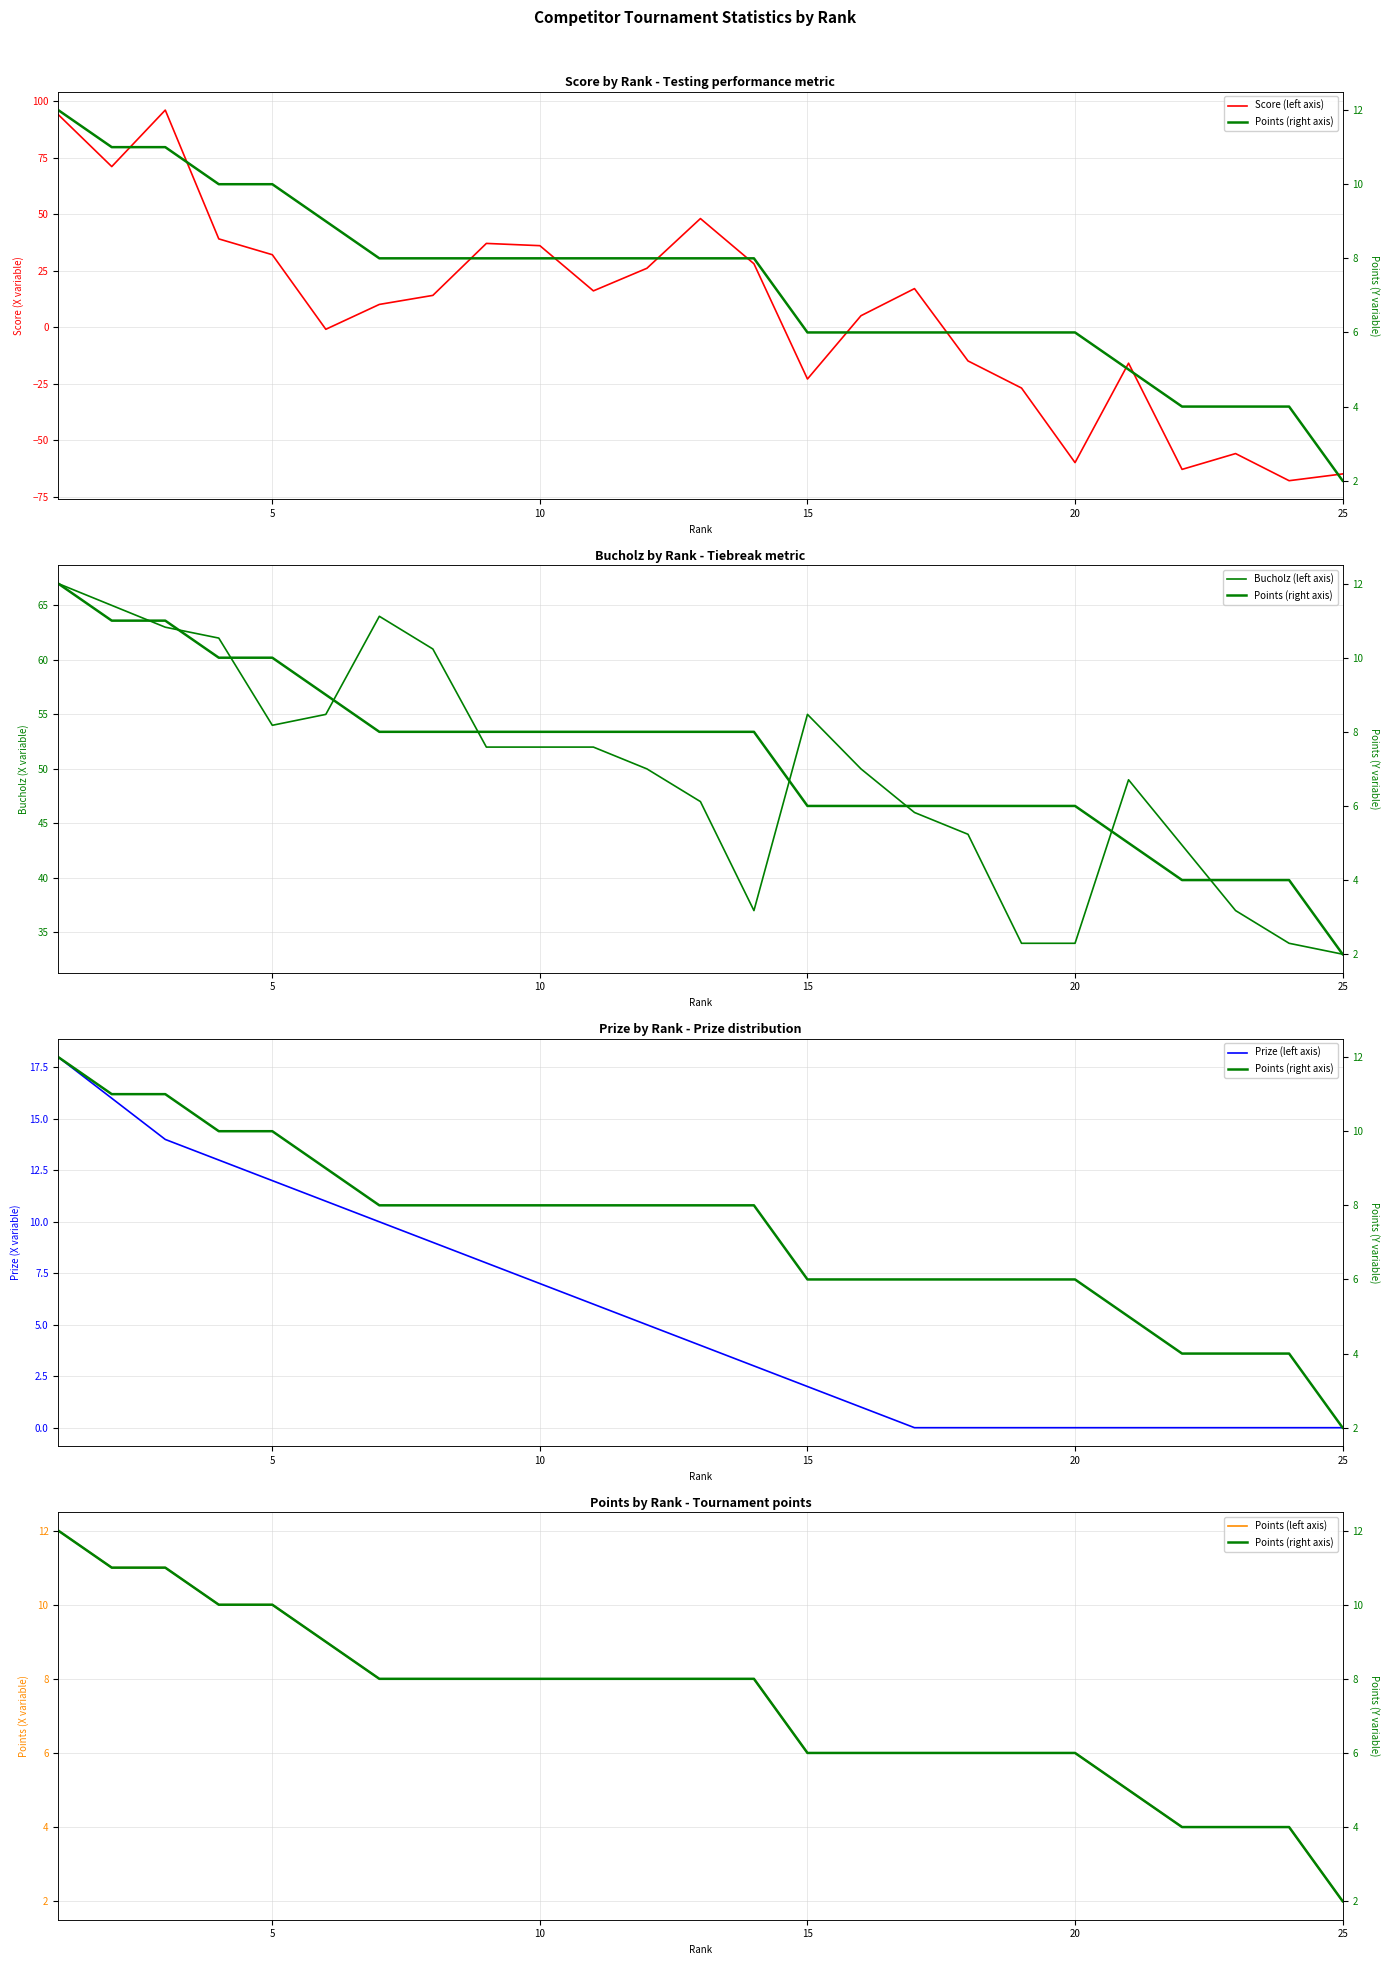

Reading right to left, list all the values displayed in this chart.

Score (left axis): -65	-68	-56	-63	-16	-60	-27	-15	17	5	-23	28	48	26	16	36	37	14	10	-1	32	39	96	71	94
Bucholz (left axis): 33	34	37	43	49	34	34	44	46	50	55	37	47	50	52	52	52	61	64	55	54	62	63	65	67
Prize (left axis): 0	0	0	0	0	0	0	0	0	1	2	3	4	5	6	7	8	9	10	11	12	13	14	16	18
Points (left axis): 2	4	4	4	5	6	6	6	6	6	6	8	8	8	8	8	8	8	8	9	10	10	11	11	12
Points (right axis): 2	4	4	4	5	6	6	6	6	6	6	8	8	8	8	8	8	8	8	9	10	10	11	11	12